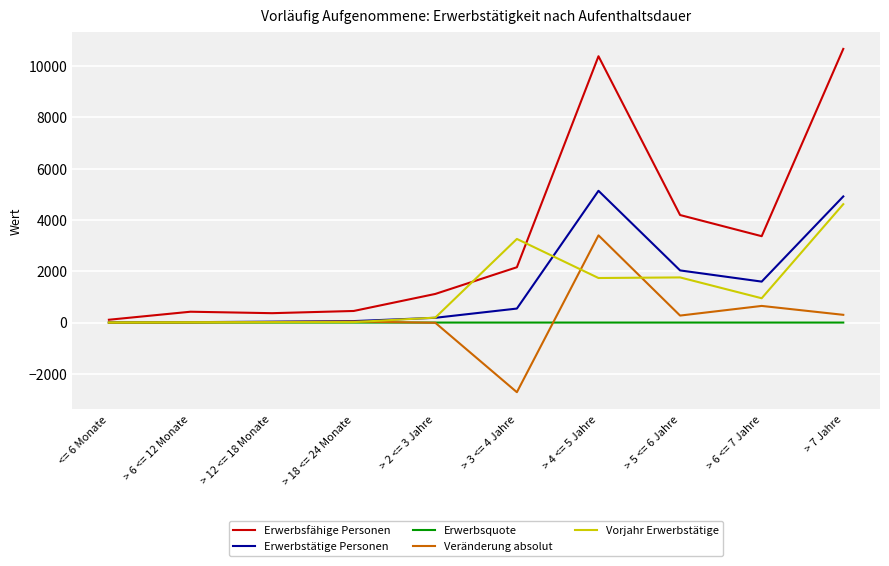

The value of Erwerbsfähige Personen at > 18 <= 24 Monate is 452.0. True or false?

True